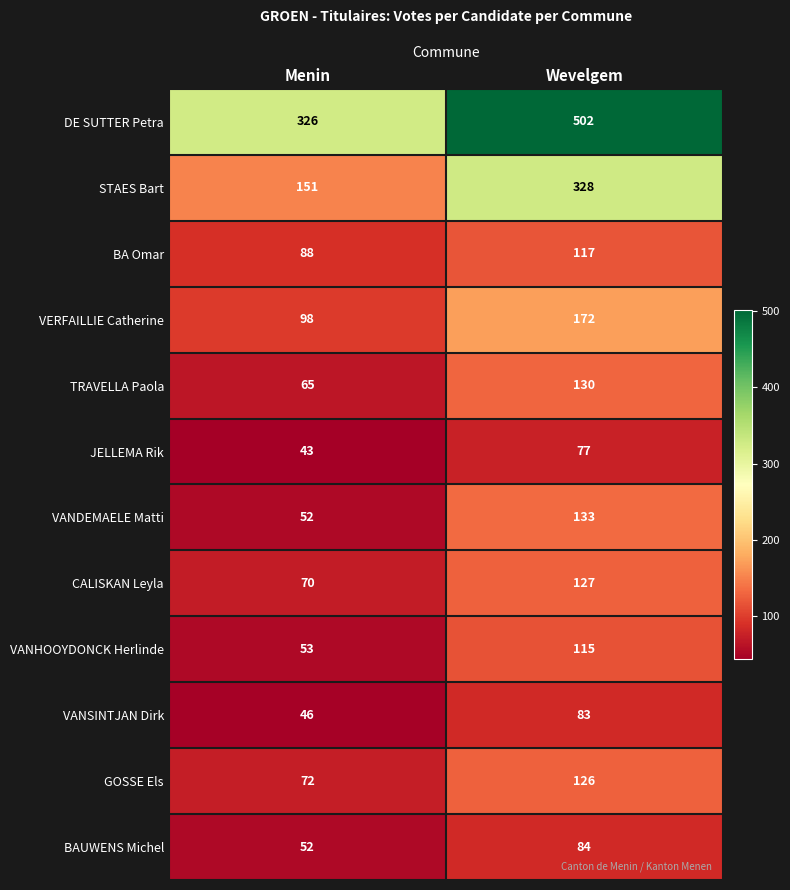

Where is STAES Bart nearest to the value 239?

Menin